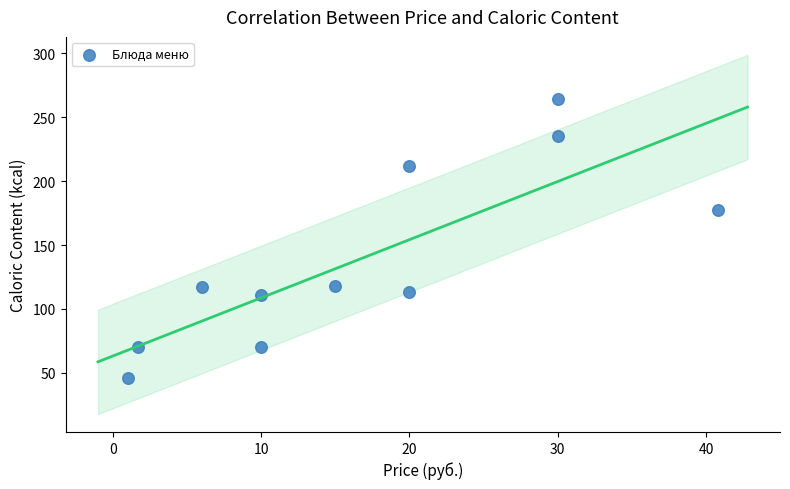

What Y value in the scatter plot is closest to 154?

177.5